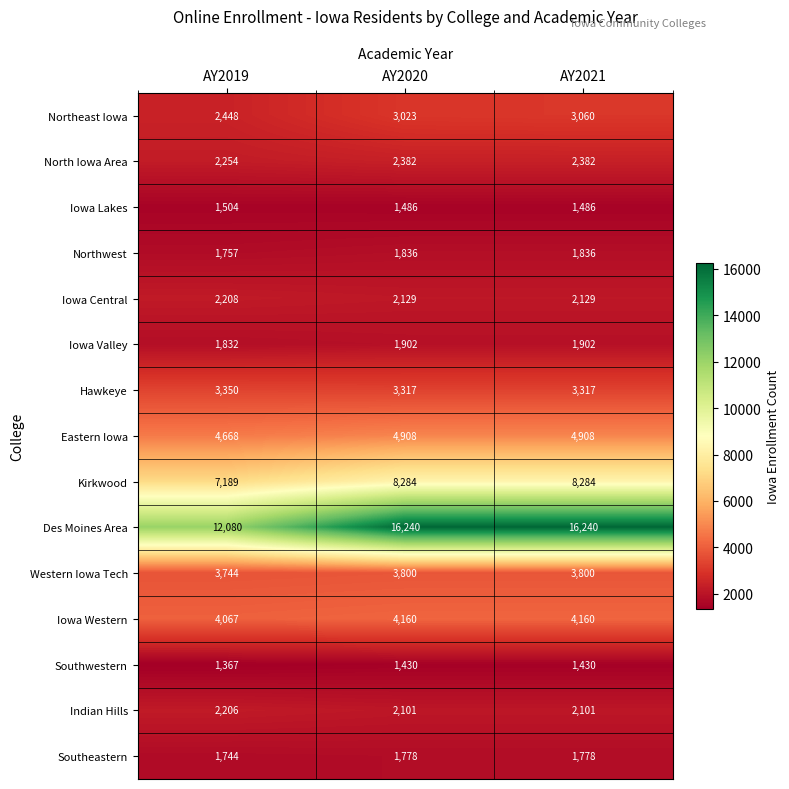

How many categories are shown in the chart?

3